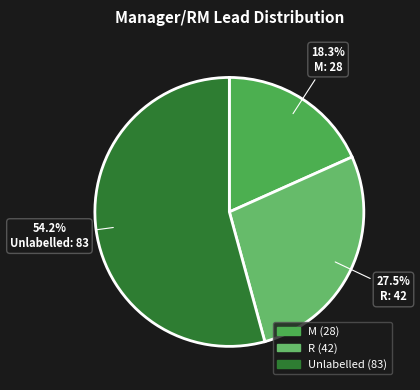

How many slices are in this pie chart?

3